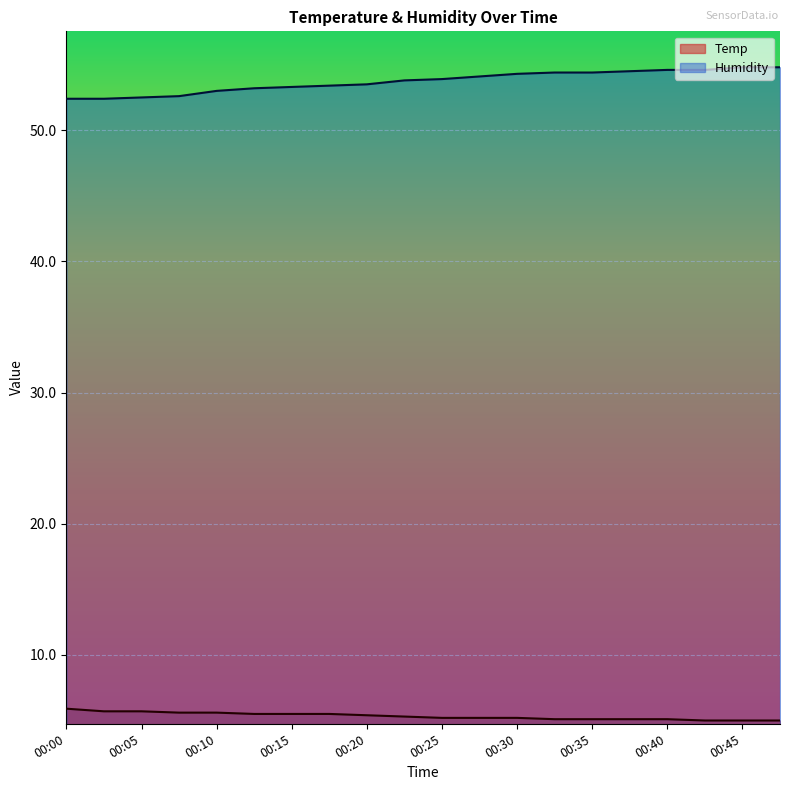

True or false: Temp and Humidity cross at least once.

False